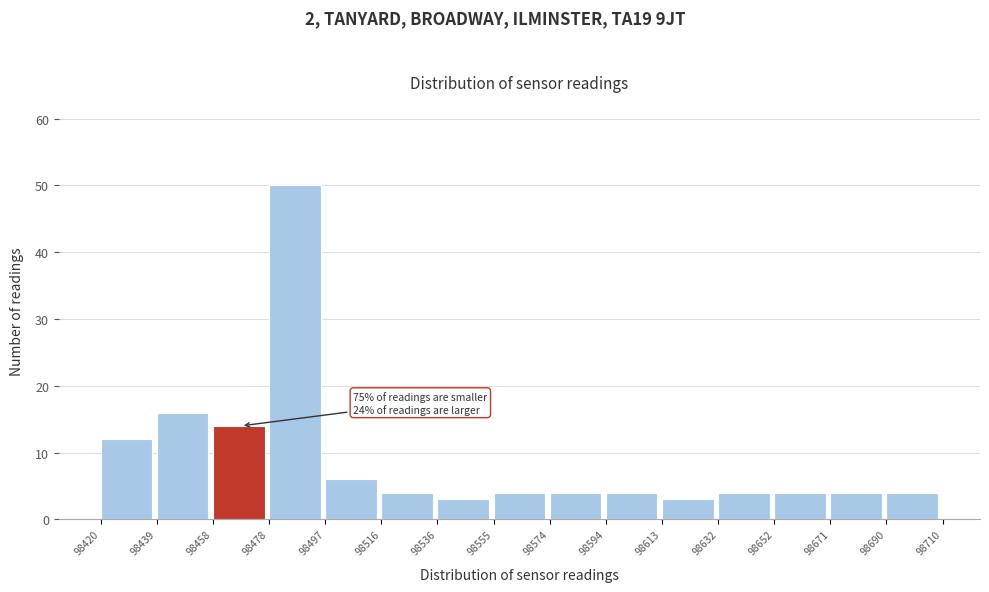

Over which range of the x-axis is the bar tallest?

98478 to 98497